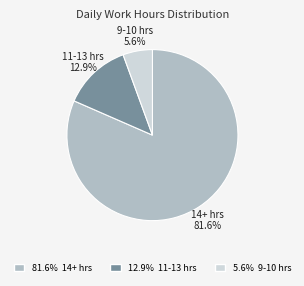

Is there any slice that represents more than half of the pie?

Yes